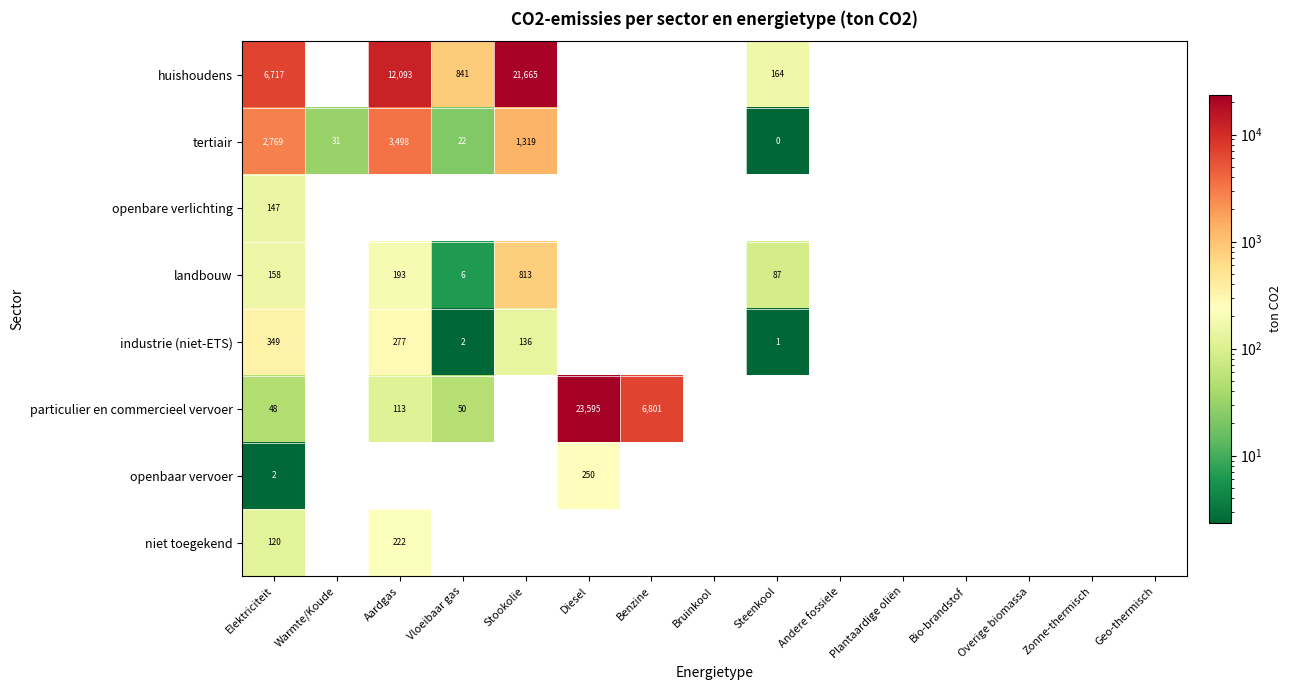

How many data points does each series have?

15